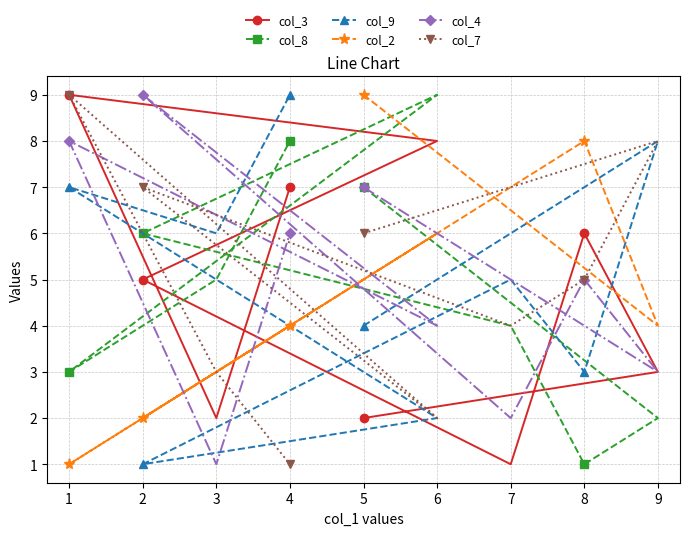

True or false: col_3 has a value of 7 at 4.

True